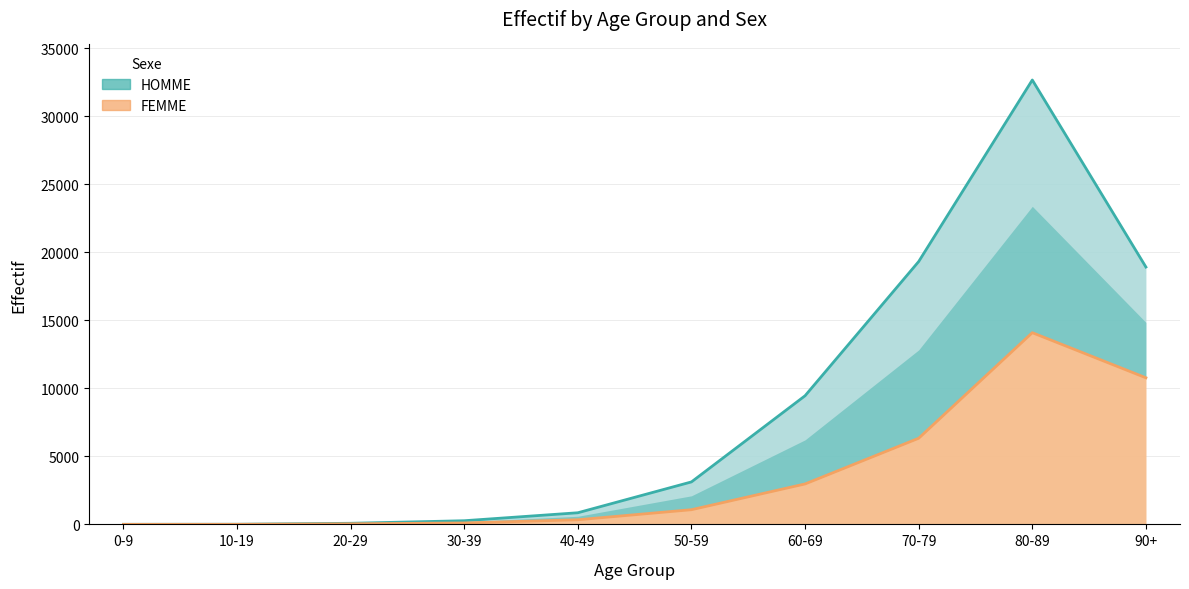

Which series has the largest range (max minus min)?

HOMME